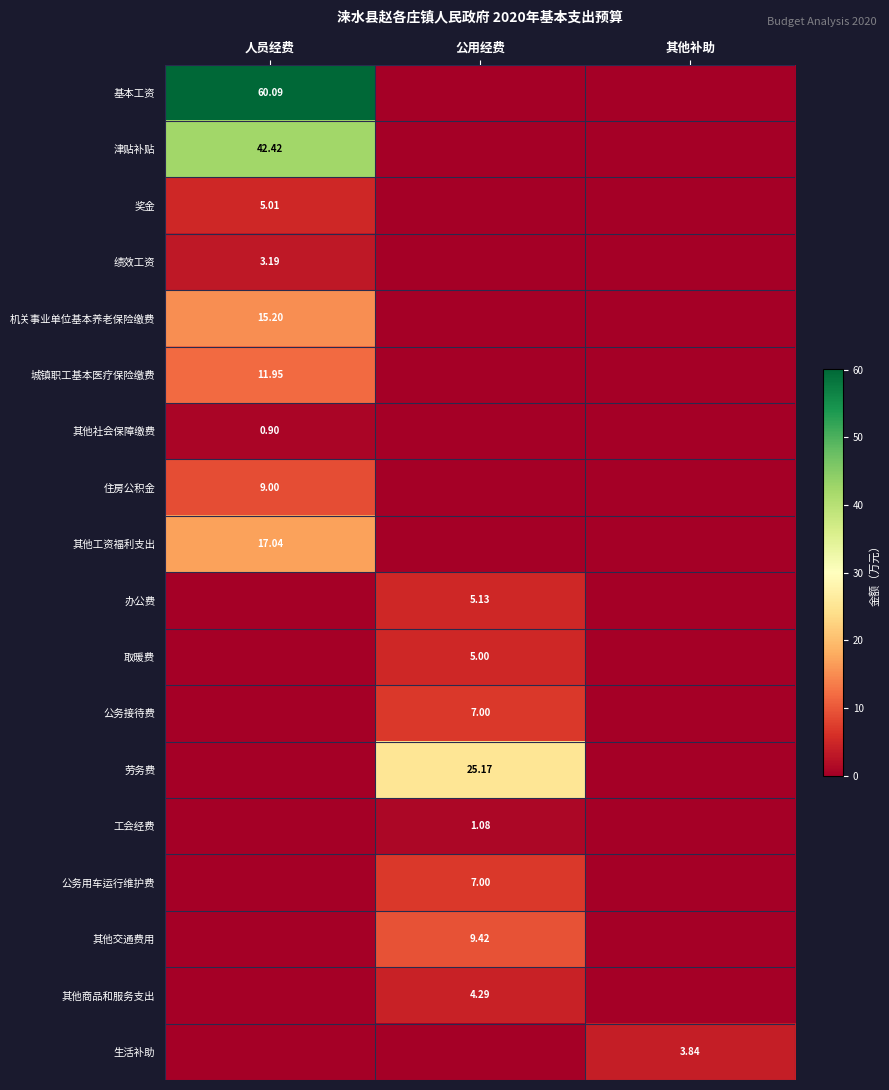

What is the difference between the maximum and minimum values in the 奖金 series?

5.0